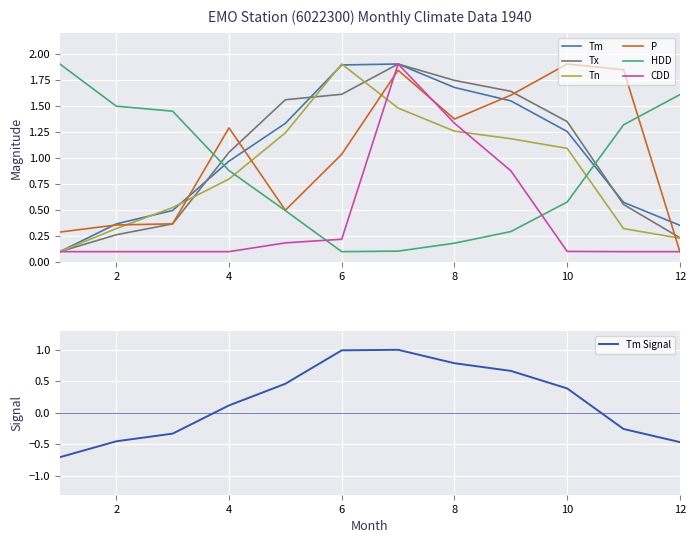

True or false: Tm has more than 0 points higher than both neighbors.

True